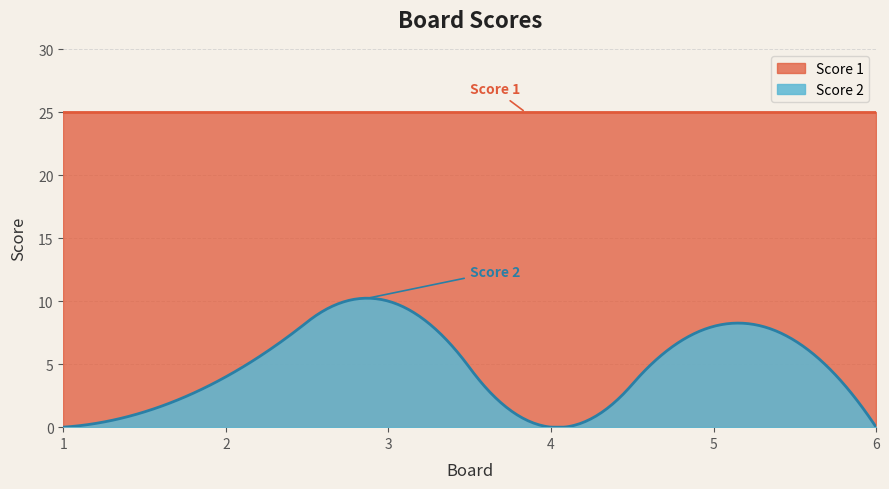

Reading left to right, extract all data points from this chart.

Score 1: 1=25	2=25	3=25	4=25	5=25	6=25
Score 2: 1=0	2=4	3=10	4=0	5=8	6=0